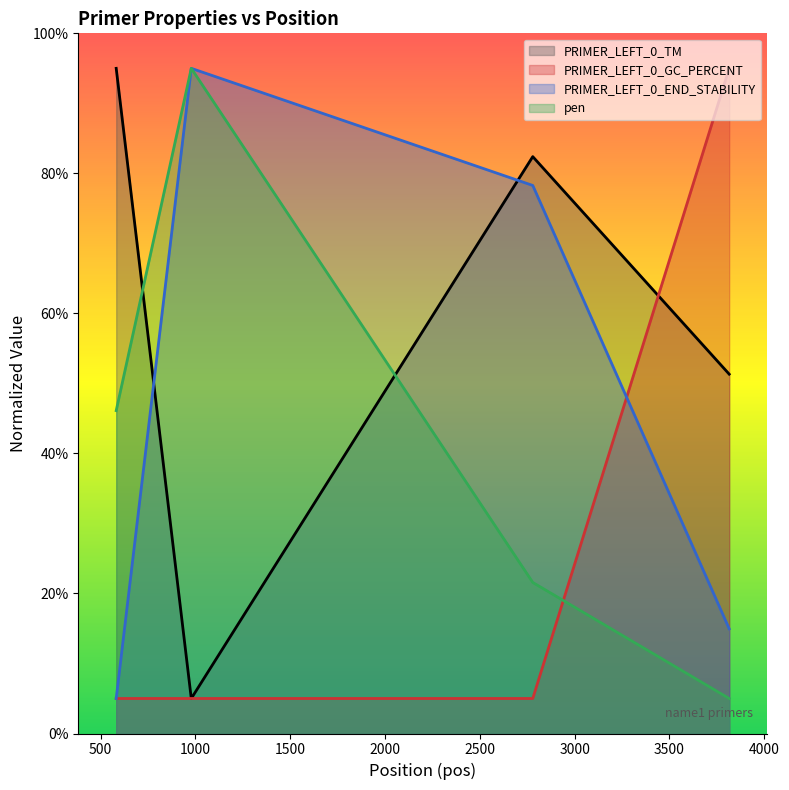

What is the difference between the maximum and second lowest values in the PRIMER_LEFT_0_END_STABILITY series?

80.0